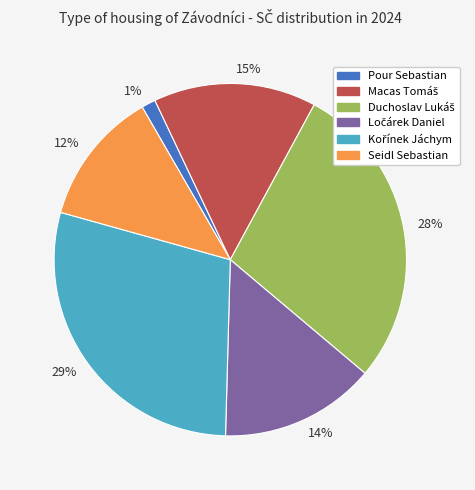

Does any single category account for the majority?

No